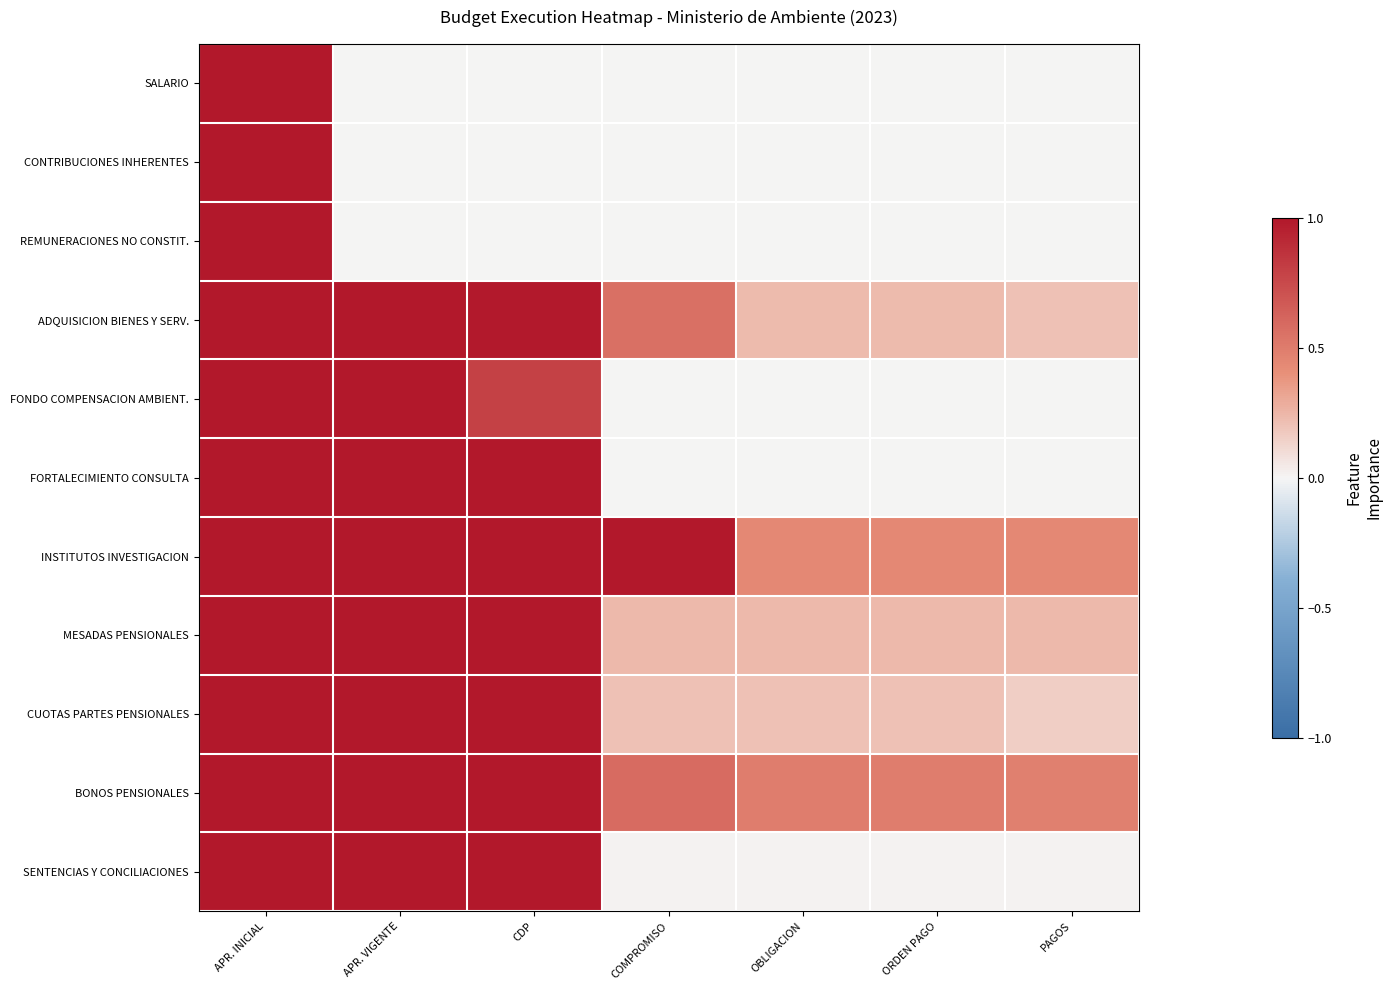

Reading left to right, what are all the values shown in this chart?

SALARIO: APR. INICIAL=1.0	APR. VIGENTE=0.0	CDP=0.0	COMPROMISO=0.0	OBLIGACION=0.0	ORDEN PAGO=0.0	PAGOS=0.0
CONTRIBUCIONES INHERENTES: APR. INICIAL=1.0	APR. VIGENTE=0.0	CDP=0.0	COMPROMISO=0.0	OBLIGACION=0.0	ORDEN PAGO=0.0	PAGOS=0.0
REMUNERACIONES NO CONSTIT.: APR. INICIAL=1.0	APR. VIGENTE=0.0	CDP=0.0	COMPROMISO=0.0	OBLIGACION=0.0	ORDEN PAGO=0.0	PAGOS=0.0
ADQUISICION BIENES Y SERV.: APR. INICIAL=1.0	APR. VIGENTE=1.0	CDP=1.0	COMPROMISO=0.6	OBLIGACION=0.2	ORDEN PAGO=0.2	PAGOS=0.2
FONDO COMPENSACION AMBIENT.: APR. INICIAL=1.0	APR. VIGENTE=1.0	CDP=0.8	COMPROMISO=0.0	OBLIGACION=0.0	ORDEN PAGO=0.0	PAGOS=0.0
FORTALECIMIENTO CONSULTA: APR. INICIAL=1.0	APR. VIGENTE=1.0	CDP=1.0	COMPROMISO=0.0	OBLIGACION=0.0	ORDEN PAGO=0.0	PAGOS=0.0
INSTITUTOS INVESTIGACION: APR. INICIAL=1.0	APR. VIGENTE=1.0	CDP=1.0	COMPROMISO=1.0	OBLIGACION=0.4	ORDEN PAGO=0.4	PAGOS=0.4
MESADAS PENSIONALES: APR. INICIAL=1.0	APR. VIGENTE=1.0	CDP=1.0	COMPROMISO=0.2	OBLIGACION=0.2	ORDEN PAGO=0.2	PAGOS=0.2
CUOTAS PARTES PENSIONALES: APR. INICIAL=1.0	APR. VIGENTE=1.0	CDP=1.0	COMPROMISO=0.2	OBLIGACION=0.2	ORDEN PAGO=0.2	PAGOS=0.2
BONOS PENSIONALES: APR. INICIAL=1.0	APR. VIGENTE=1.0	CDP=1.0	COMPROMISO=0.6	OBLIGACION=0.5	ORDEN PAGO=0.5	PAGOS=0.5
SENTENCIAS Y CONCILIACIONES: APR. INICIAL=1.0	APR. VIGENTE=1.0	CDP=1.0	COMPROMISO=0.0	OBLIGACION=0.0	ORDEN PAGO=0.0	PAGOS=0.0